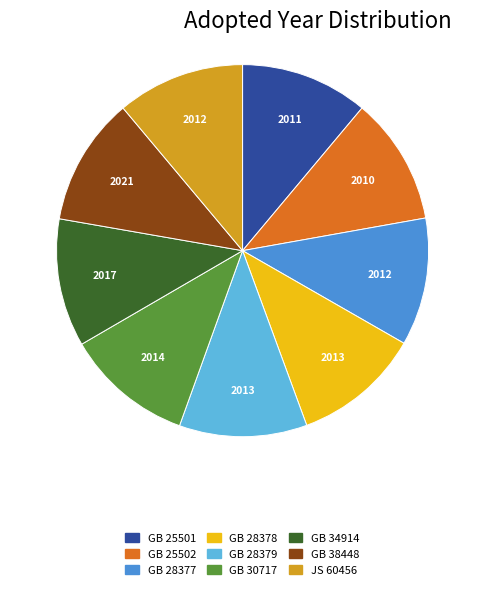

Approximately how many times larger is the value at GB 28377 compared to GB 30717?

1.0